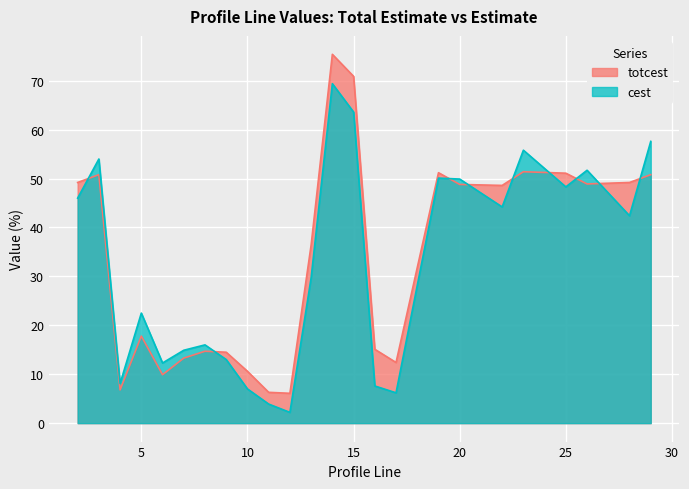

How many categories are shown in the chart?

24